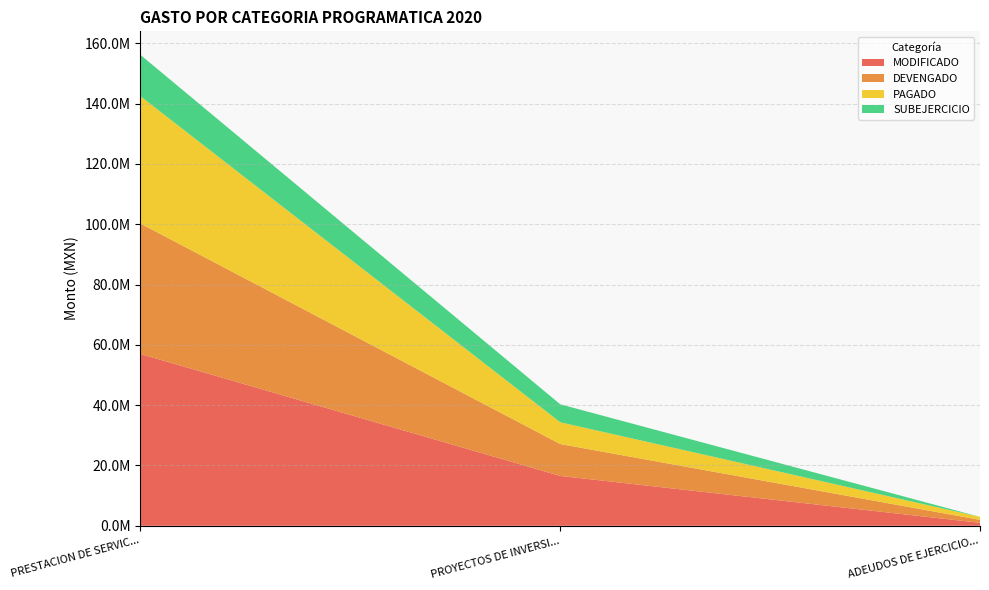

Reading left to right, extract all data points from this chart.

MODIFICADO: 56964800.4	16529553.9	981682.7
DEVENGADO: 43254573.0	10573631.1	981682.7
PAGADO: 42210332.0	7222803.5	981682.7
SUBEJERCICIO: 13710227.4	5955922.8	0.0